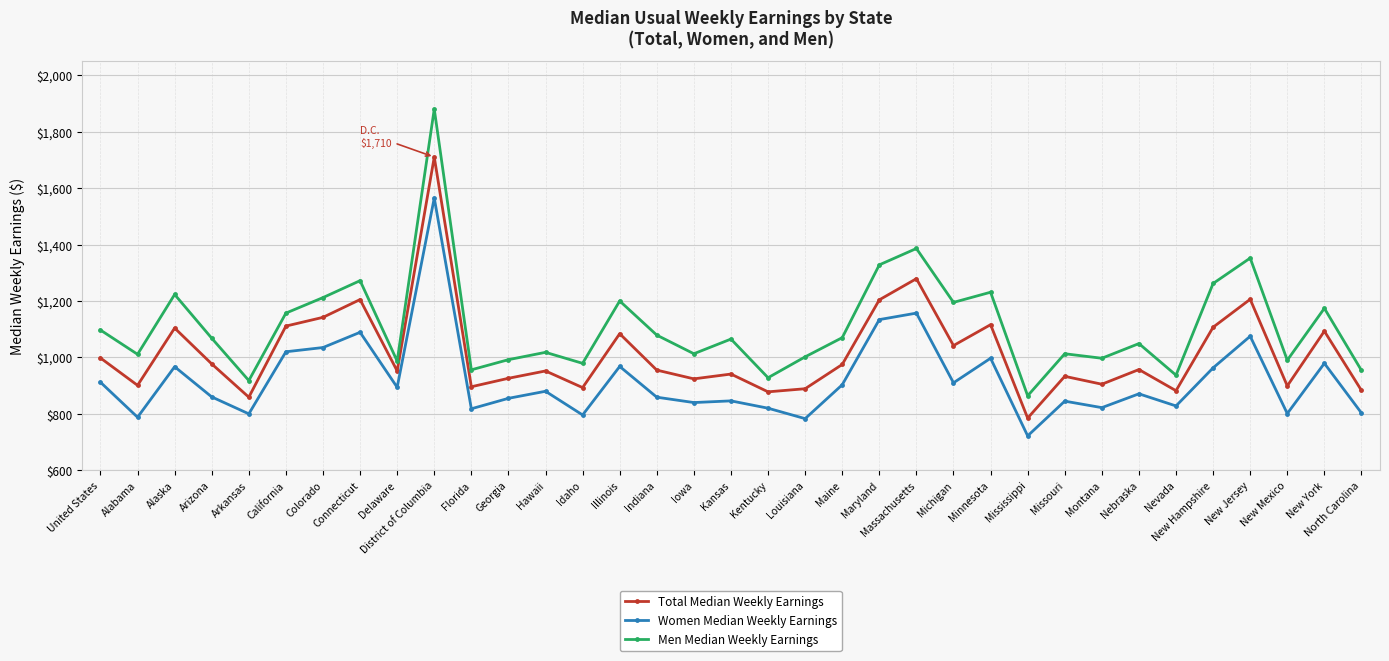

What are all the series names shown in the legend?

Total Median Weekly Earnings, Women Median Weekly Earnings, Men Median Weekly Earnings